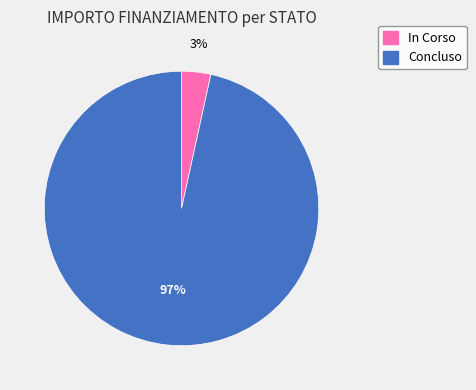

To the nearest percent, what percentage of the pie is In Corso?

3%